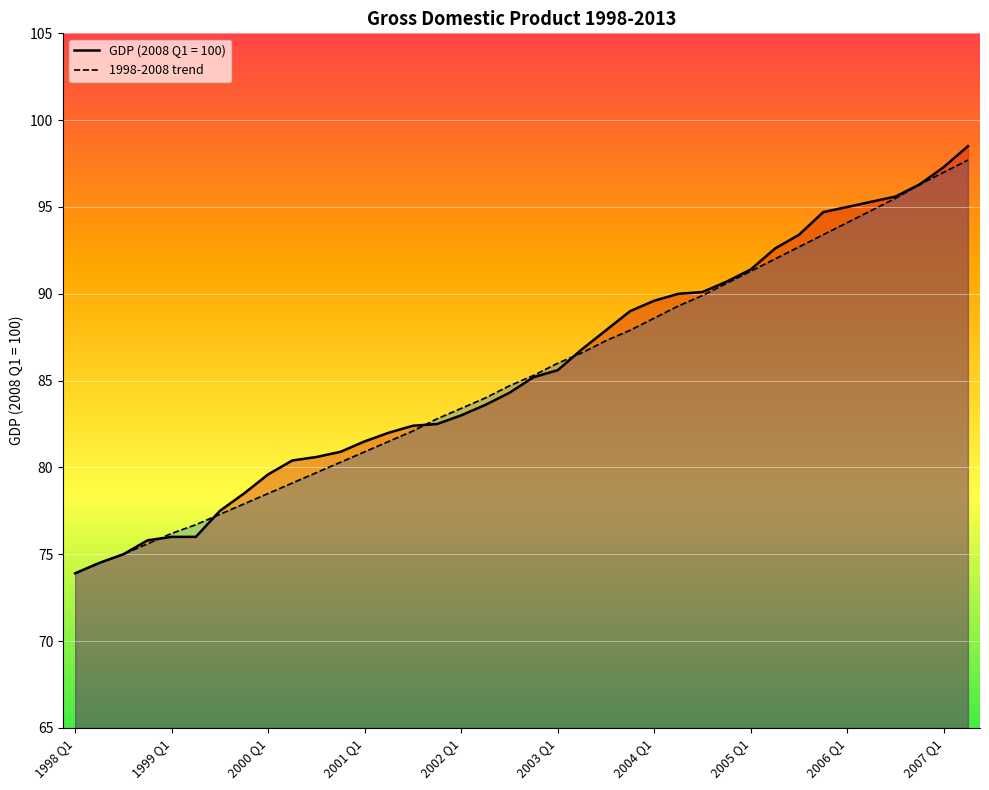

Read the GDP (2008 Q1 = 100) value at 2001 Q3.

82.4